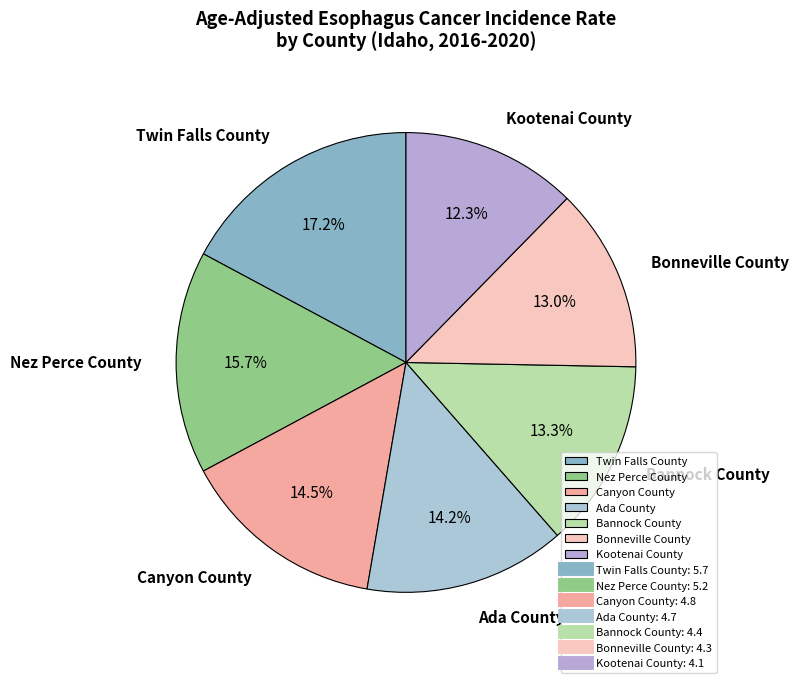

Is it true that Kootenai County is 12% of the pie?

True